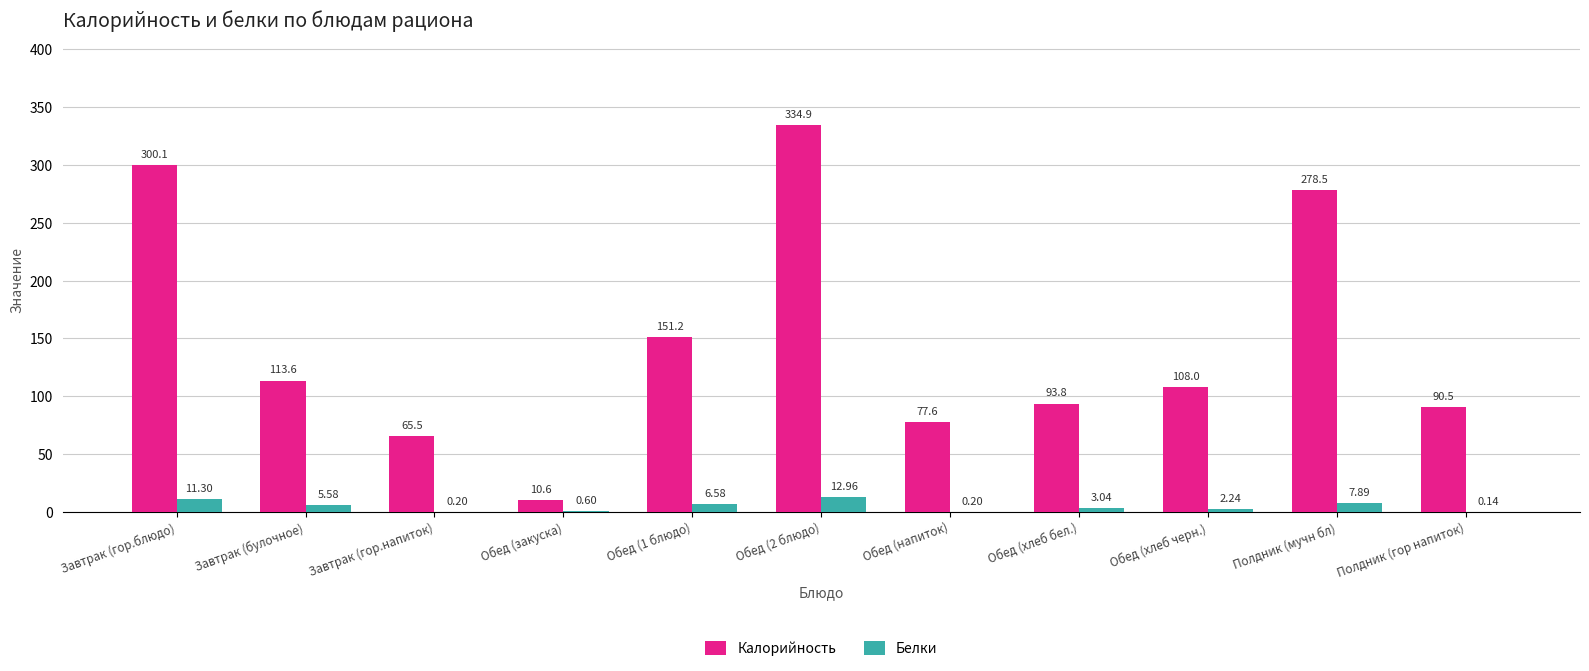

At which label is Белки closest to 6?

Завтрак (булочное)